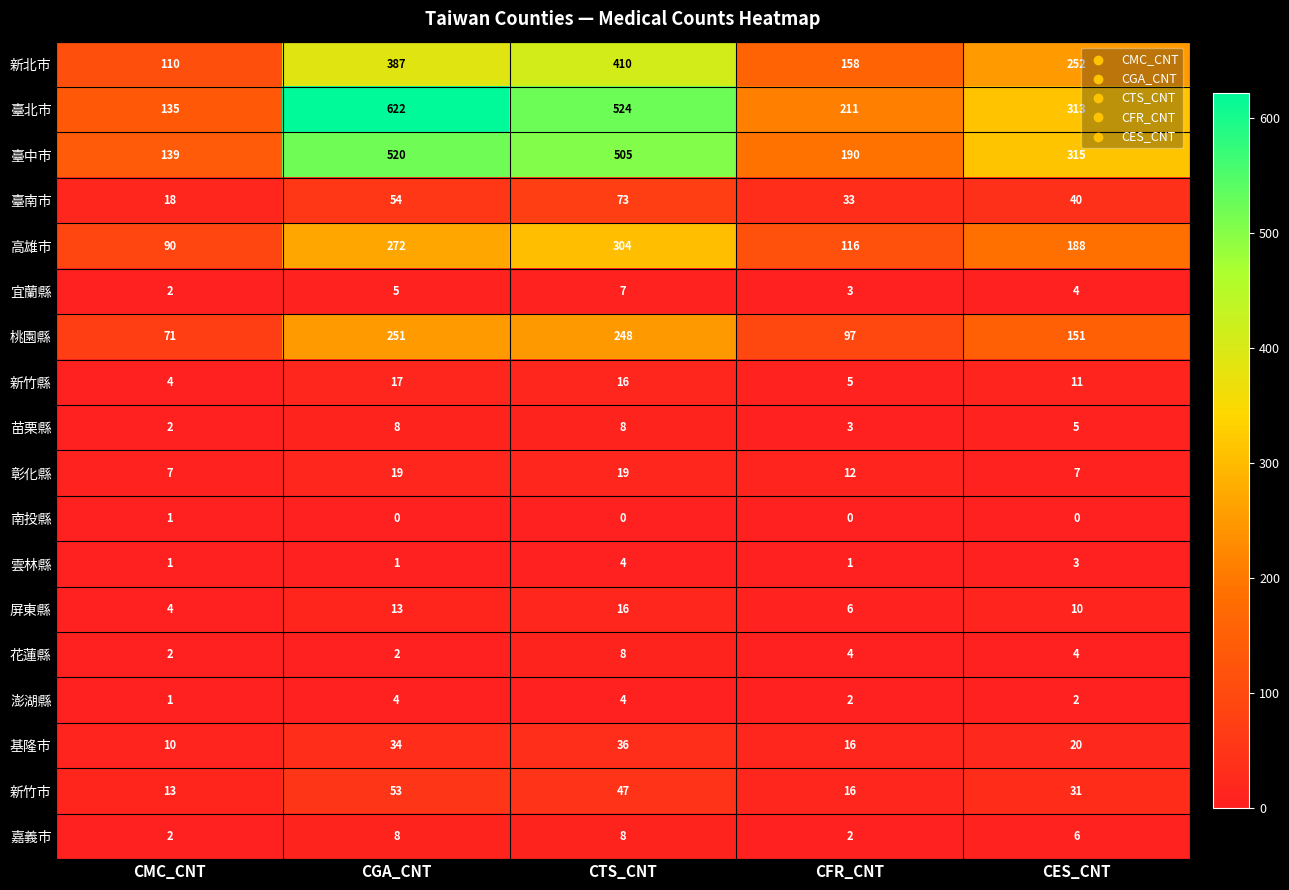

Count the 臺北市 values in the range 211 to 524.

3